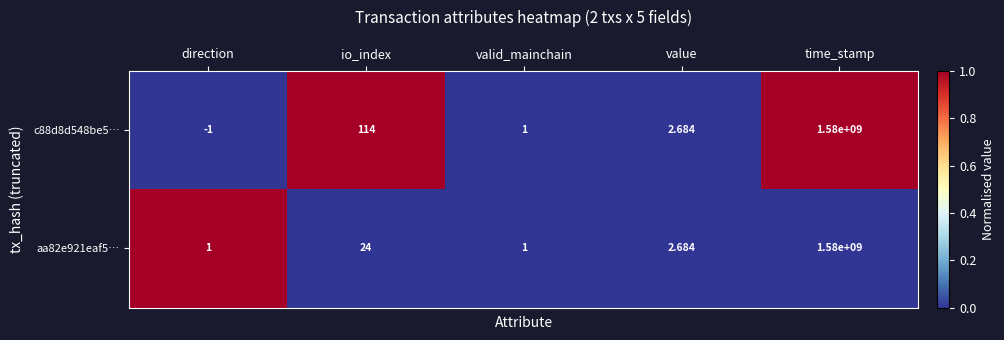

Rank the categories by c88d8d548be5… value from highest to lowest.

time_stamp, io_index, value, valid_mainchain, direction